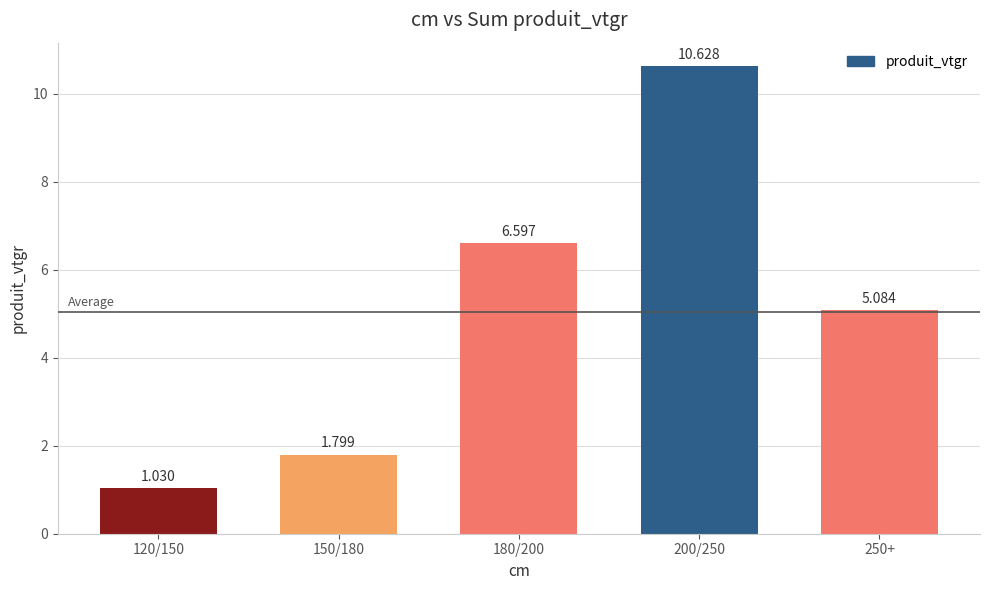

Rank the categories by value from lowest to highest.

120/150, 150/180, 250+, 180/200, 200/250